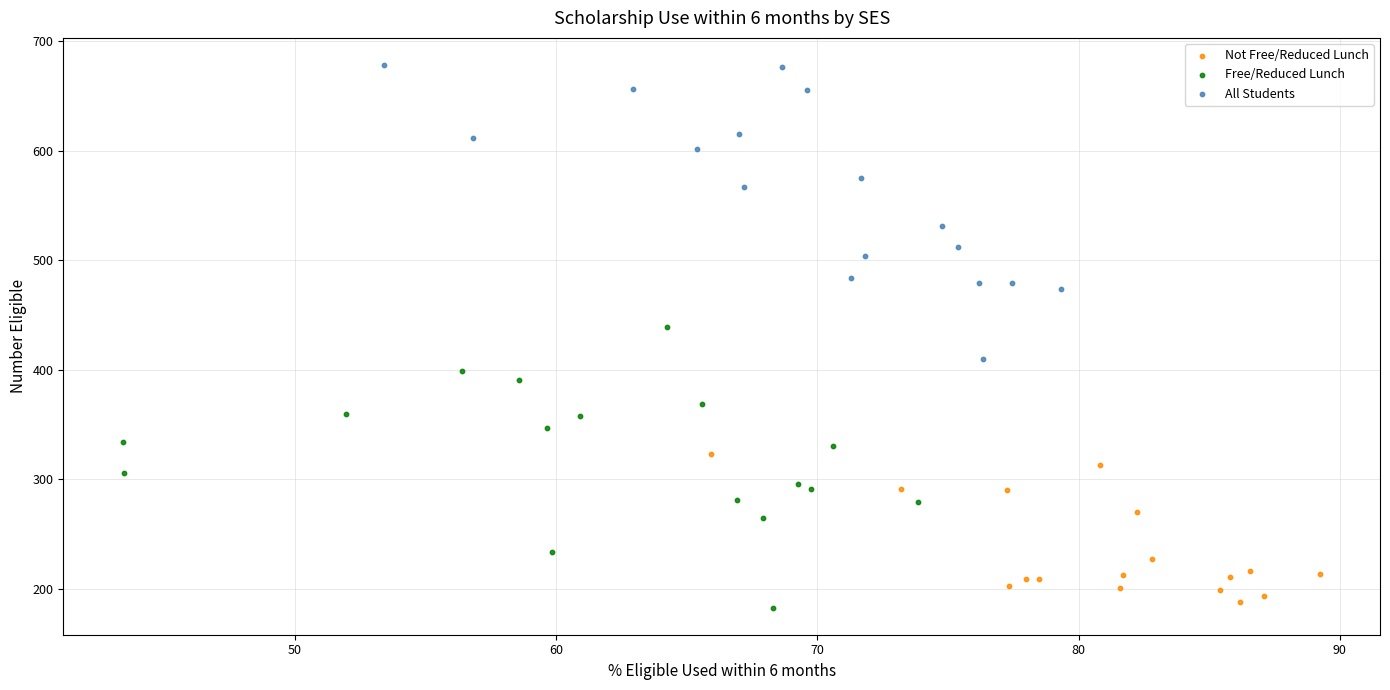

Which series has the largest Y range (max minus min)?

All Students